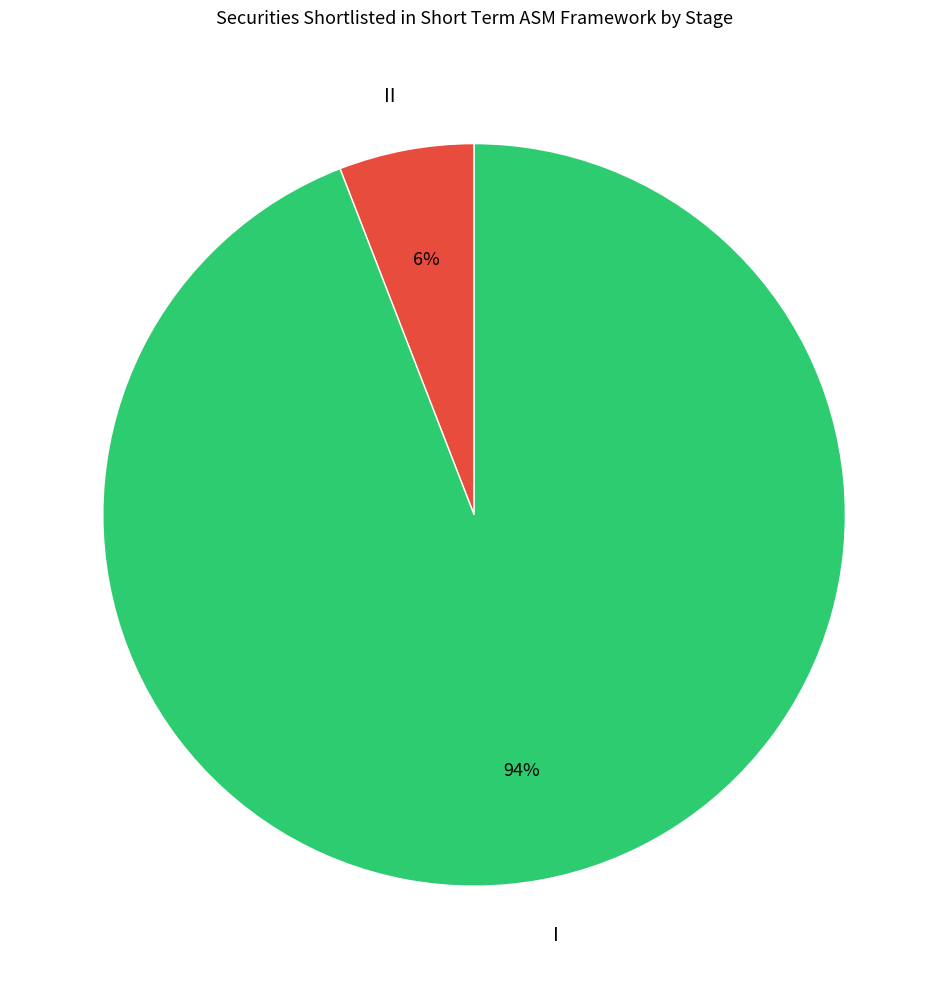

Rank the categories by value from lowest to highest.

II, I